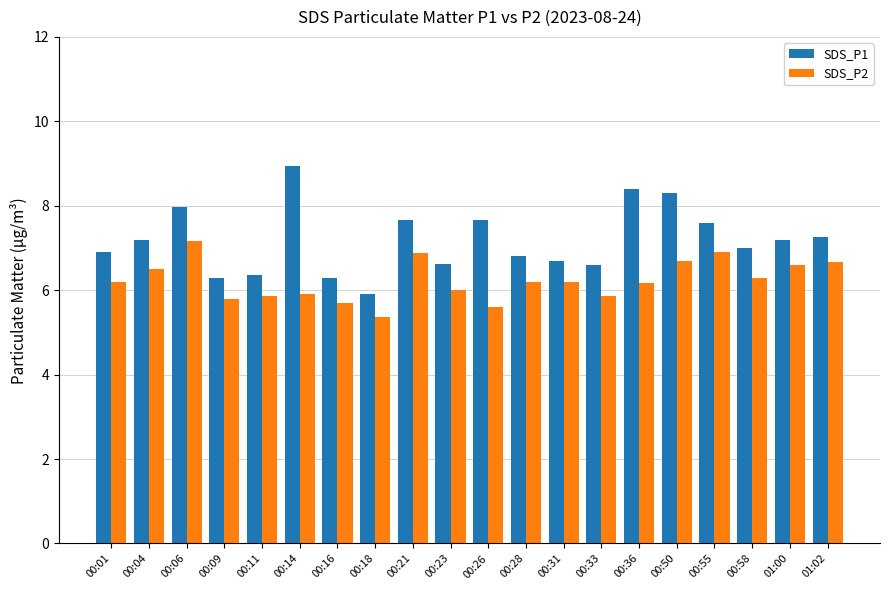

What is the label of the 19th bar from the left?

01:00